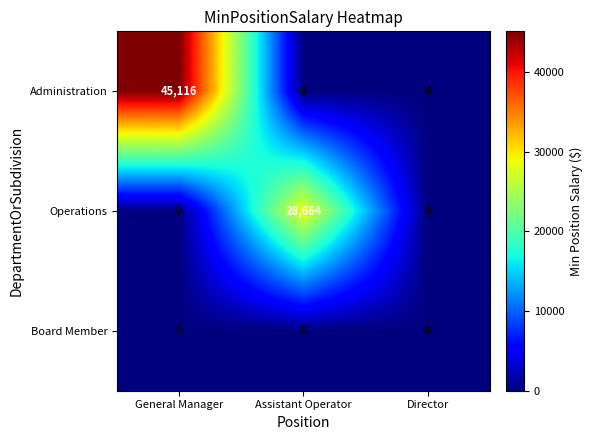

The Operations series shows 16278 at General Manager. True or false?

False